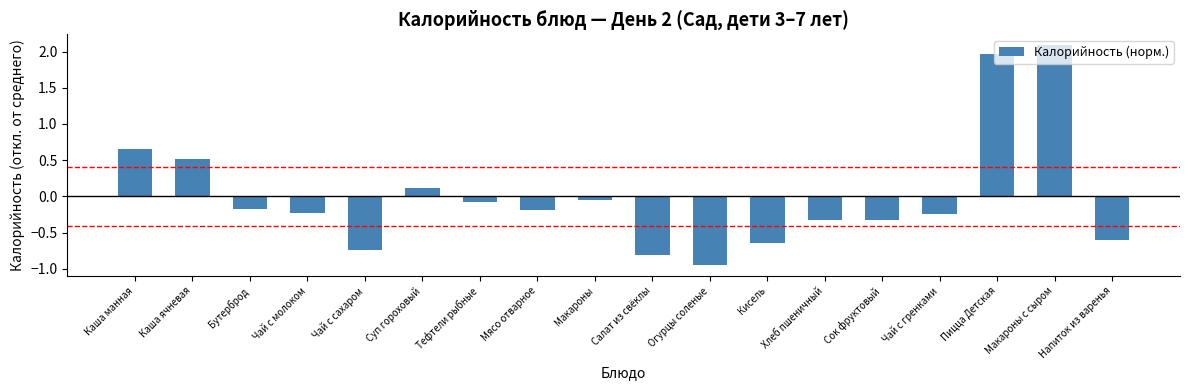

What is the maximum value shown in the chart?

2.1